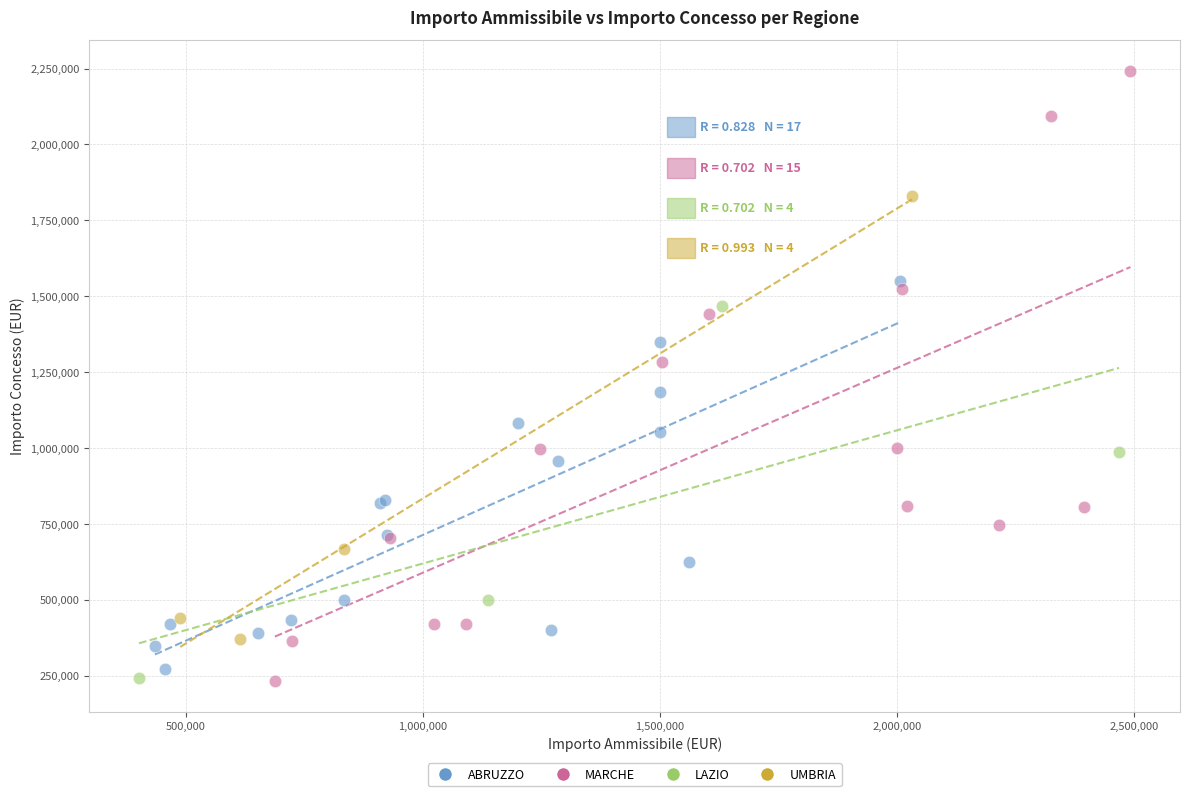

Which series has the widest spread of Y values?

MARCHE